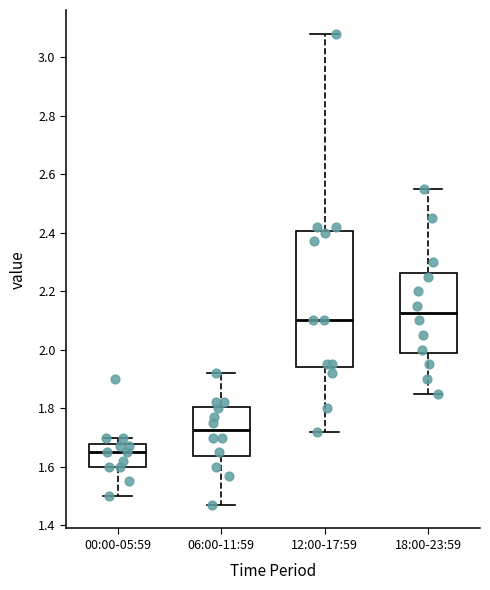

Reading left to right, read every box against the y-axis: the position of its median line, the range the box covers, and the ends of its whiskers. The values are not printed on the chart, so give them approximately, as read against the axis.

00:00-05:59: median 1.66, box 1.60 to 1.68, whiskers 1.50 to 1.70
06:00-11:59: median 1.72, box 1.64 to 1.80, whiskers 1.48 to 1.92
12:00-17:59: median 2.10, box 1.94 to 2.40, whiskers 1.72 to 3.08
18:00-23:59: median 2.12, box 1.98 to 2.26, whiskers 1.86 to 2.56